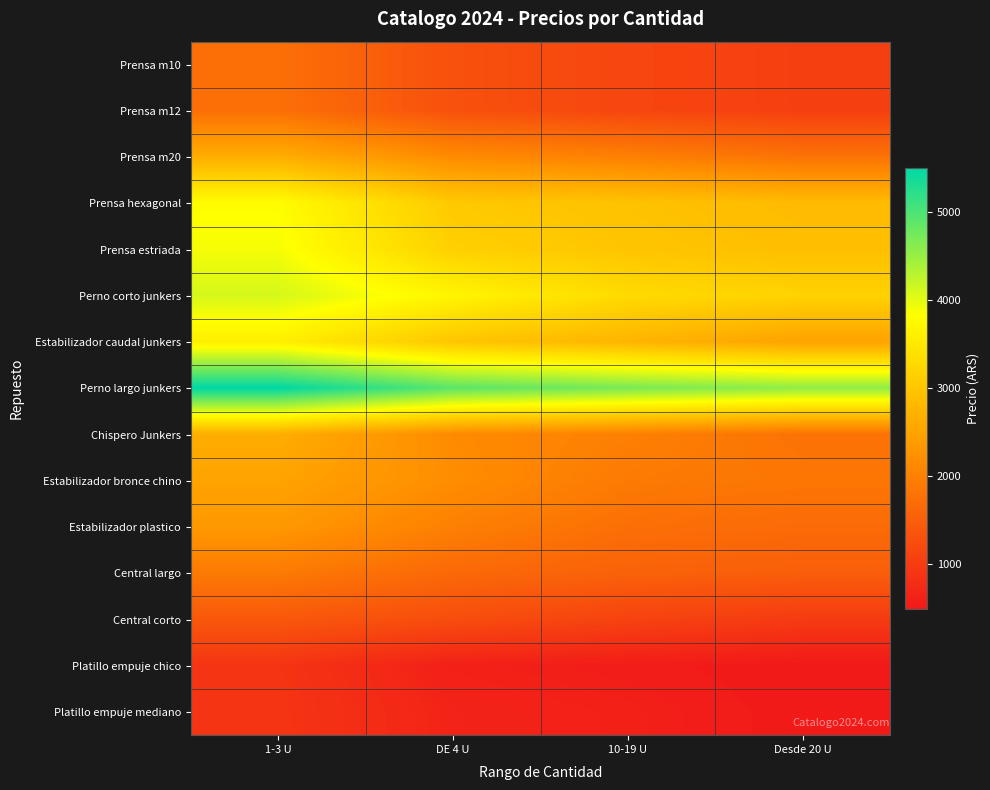

List the series in order of their peak value, lowest first.

Platillo empuje chico, Platillo empuje mediano, Central corto, Prensa m10, Prensa m12, Central largo, Estabilizador plastico, Estabilizador bronce chino, Prensa m20, Chispero Junkers, Estabilizador caudal junkers, Prensa hexagonal, Prensa estriada, Perno corto junkers, Perno largo junkers